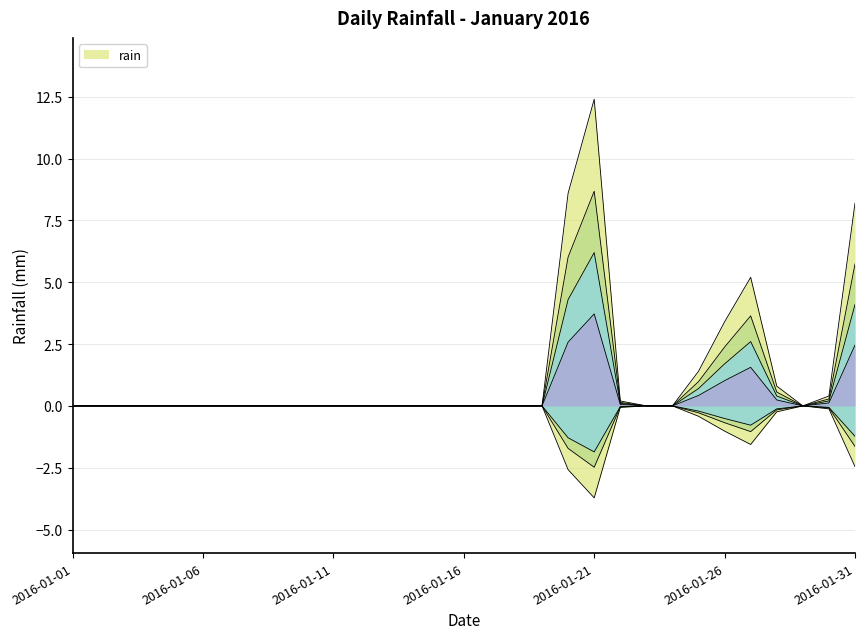

Rank the categories by value from lowest to highest.

2016-01-01, 2016-01-02, 2016-01-03, 2016-01-04, 2016-01-05, 2016-01-06, 2016-01-07, 2016-01-08, 2016-01-09, 2016-01-10, 2016-01-11, 2016-01-12, 2016-01-13, 2016-01-14, 2016-01-15, 2016-01-16, 2016-01-17, 2016-01-18, 2016-01-19, 2016-01-23, 2016-01-24, 2016-01-29, 2016-01-22, 2016-01-30, 2016-01-28, 2016-01-25, 2016-01-26, 2016-01-27, 2016-01-31, 2016-01-20, 2016-01-21